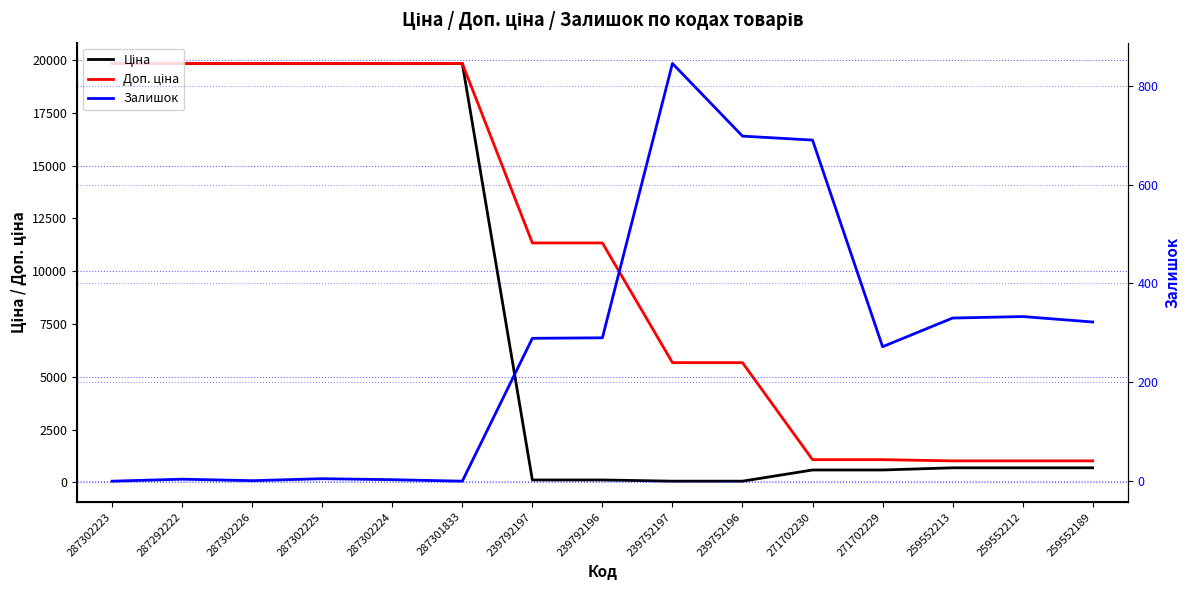

True or false: Доп. ціна has more than 0 points higher than both neighbors.

False